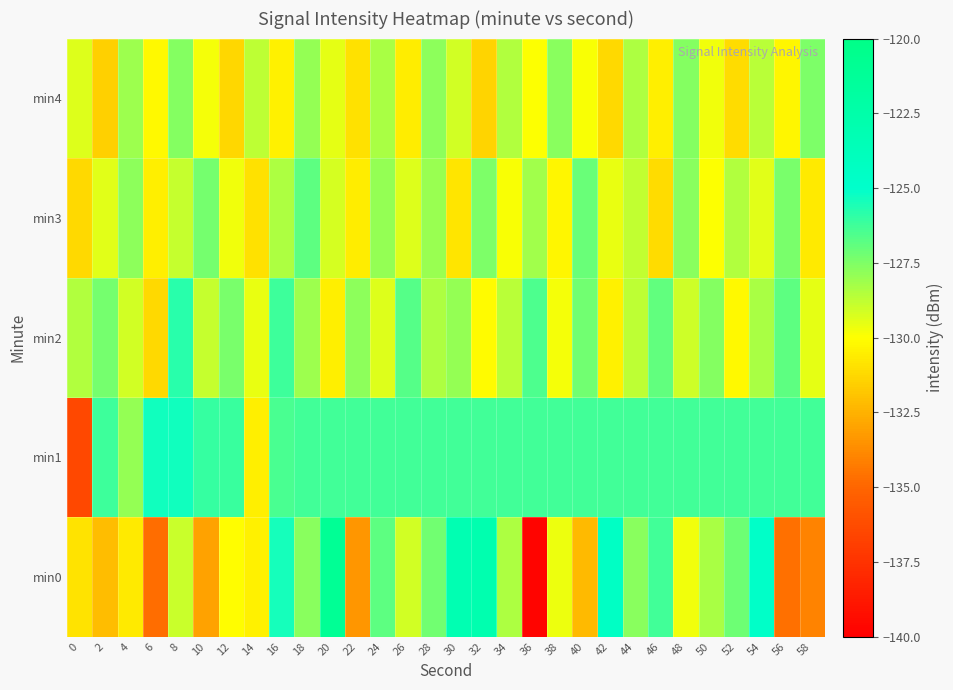

What is the total value across all series at 0?

-656.3